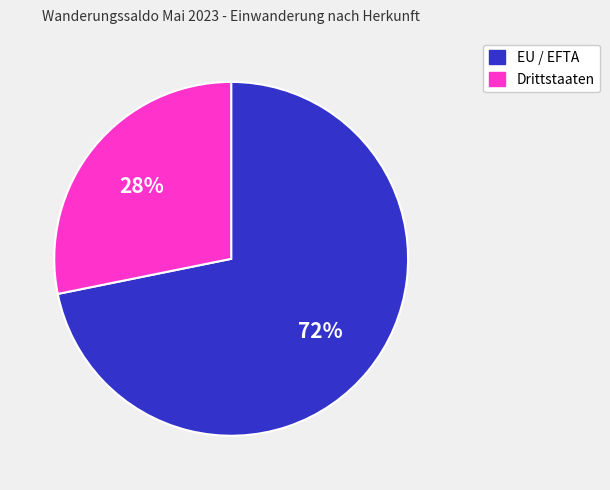

Count the number of slices in the pie.

2